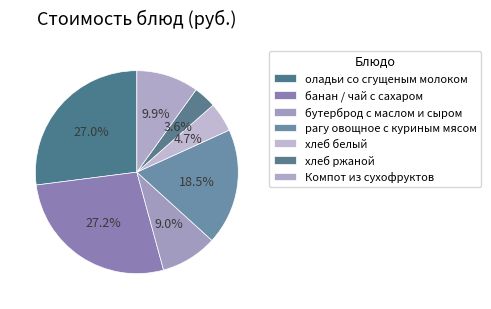

The рагу овощное с куриным мясом slice represents 13% of the pie. True or false?

False